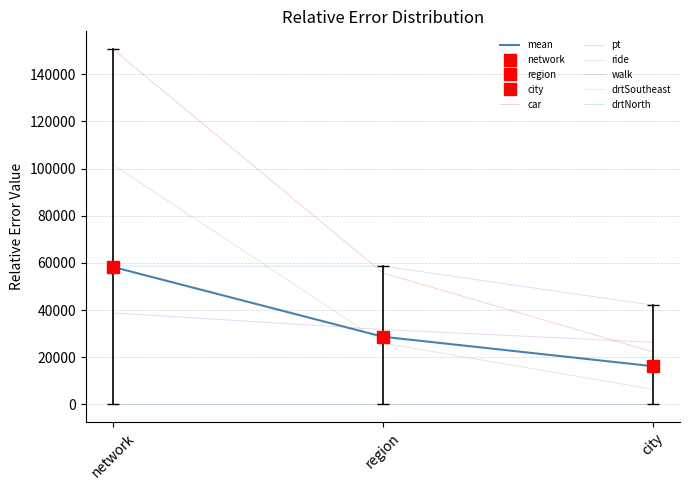

How many data points does each series have?

3